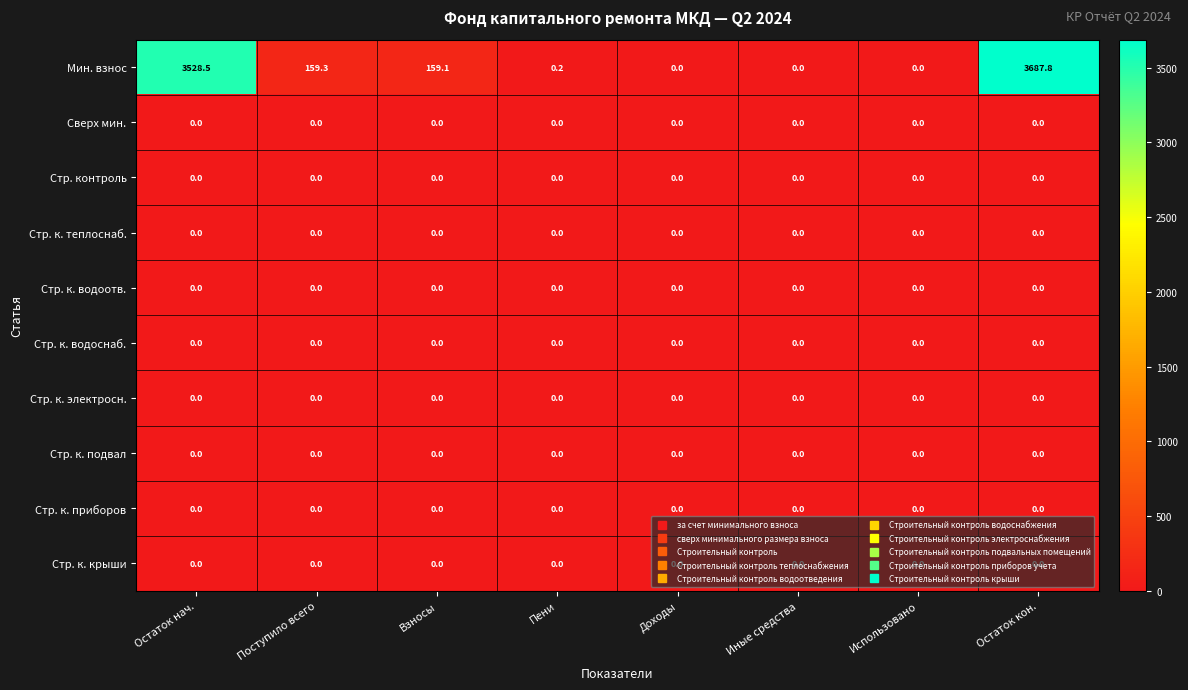

Which series has the largest range (max minus min)?

Мин. взнос